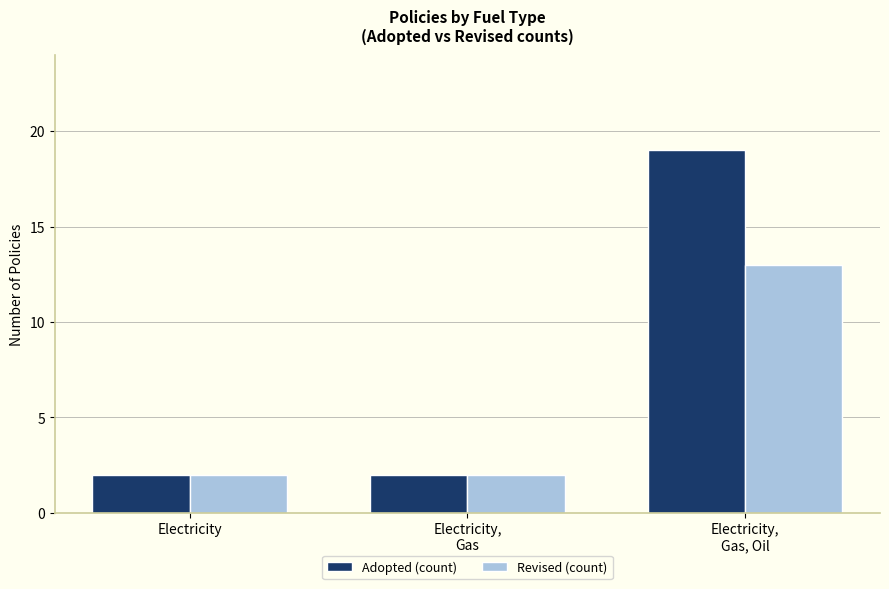

At how many categories does at least one series exceed 14?

1